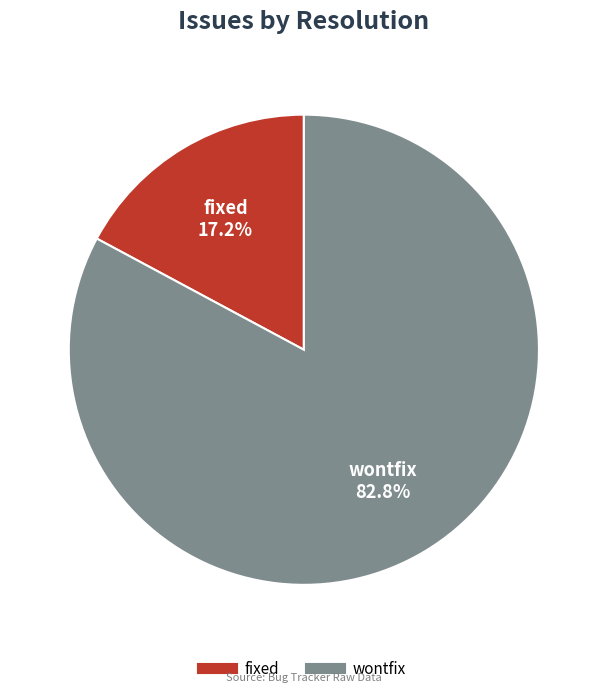

How many segments does this pie chart have?

2